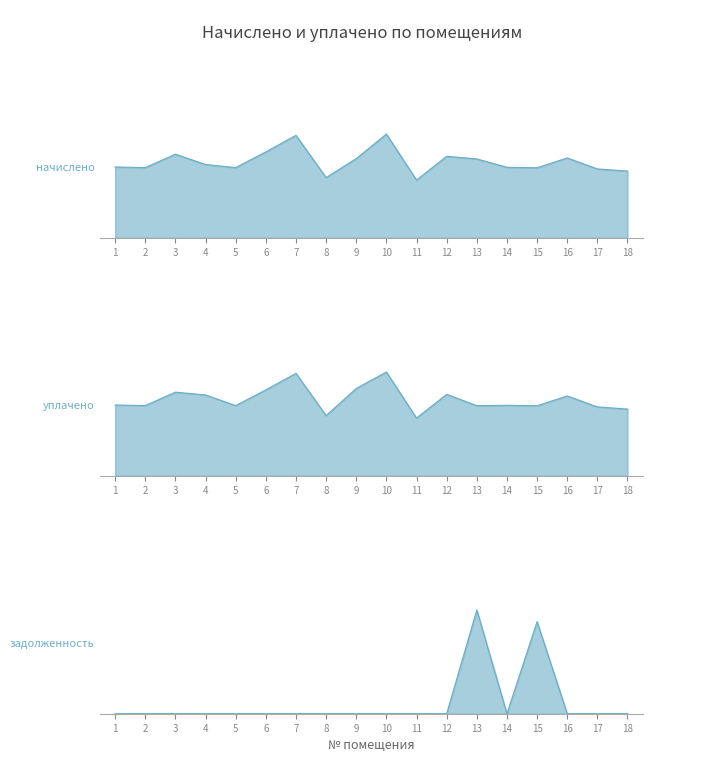

How many values in the задолженность series exceed 0?

2